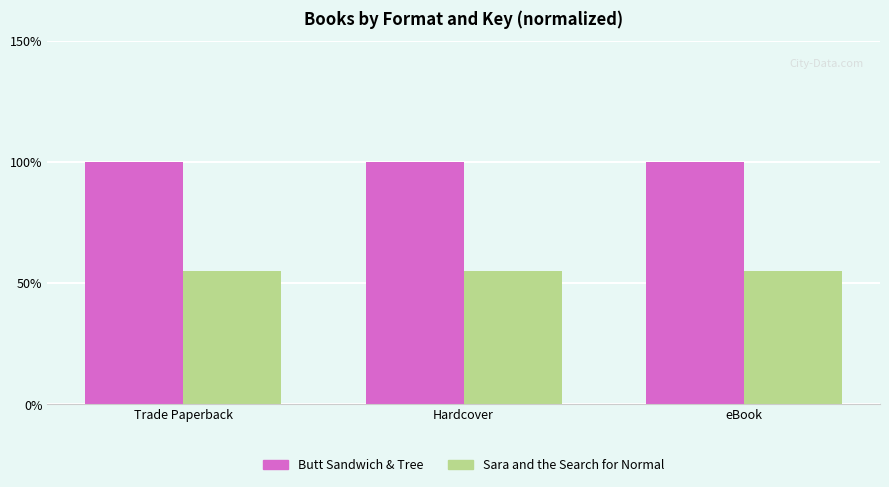

What is the smallest value displayed?

54.8